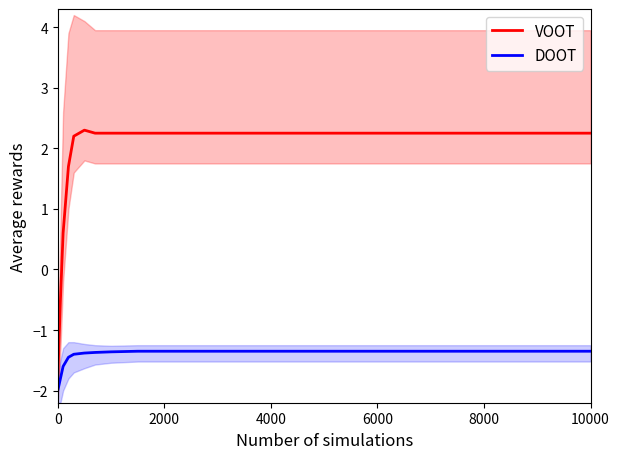

Is it true that VOOT equals 2.2 at 4000?

True